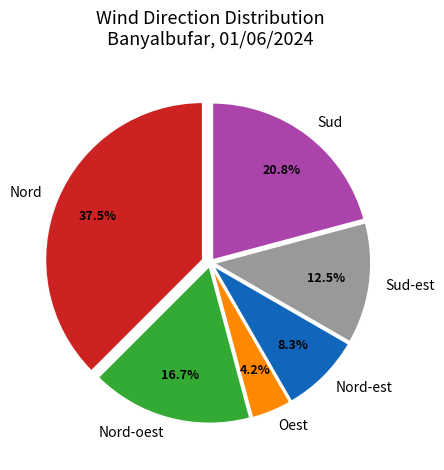

Which category has the smallest portion of the pie?

Oest